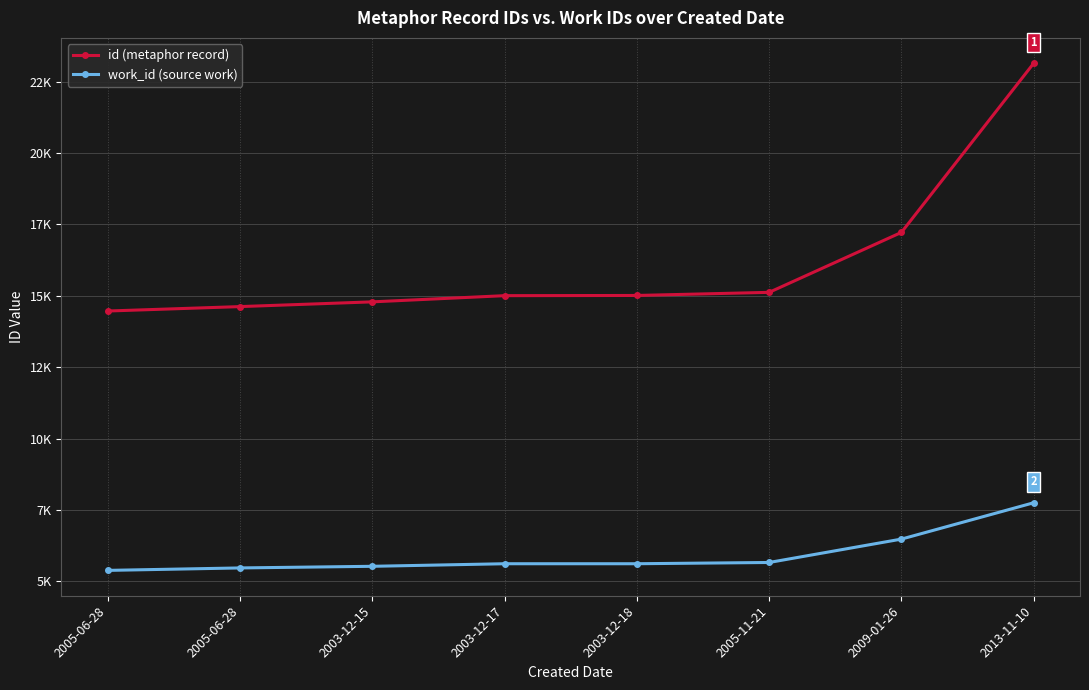

At which label does work_id (source work) reach its minimum?

2005-06-28